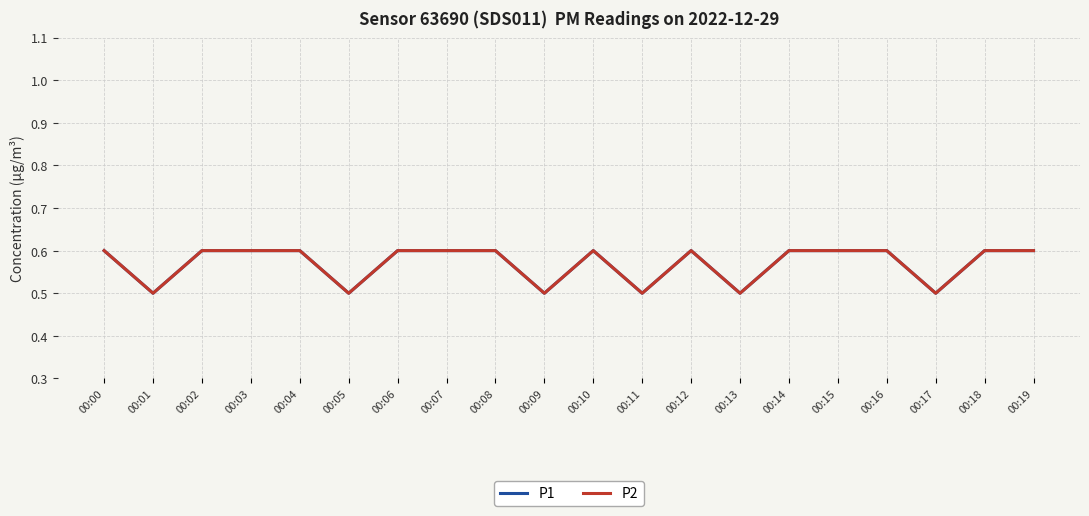

True or false: P2 and P1 intersect in this chart.

False